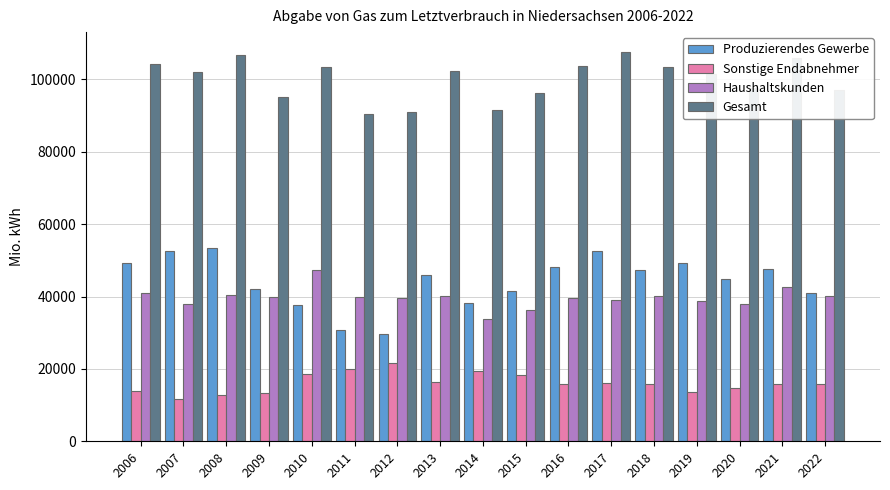

How many data points in Produzierendes Gewerbe are above 46020?

9